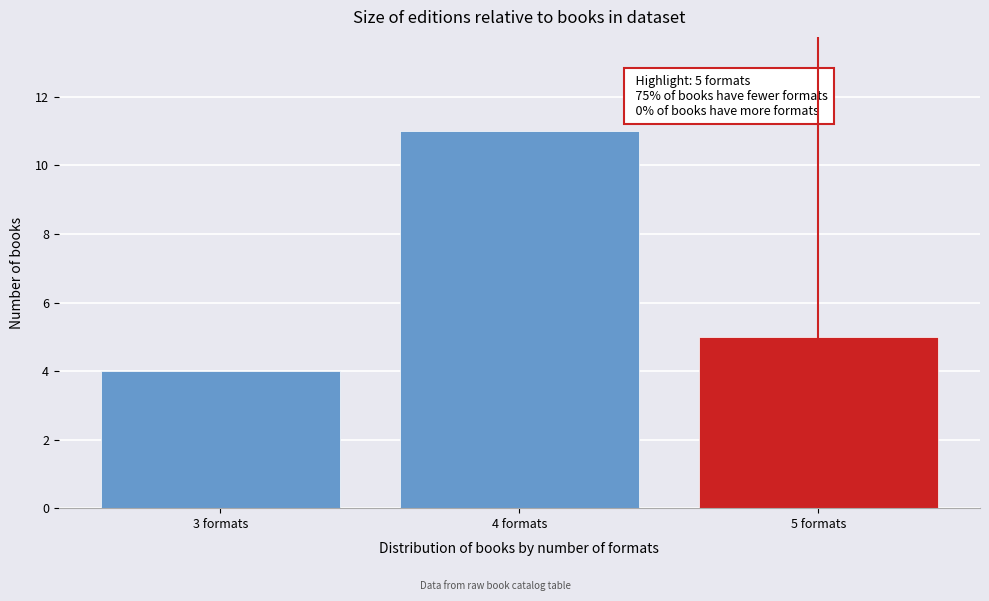

Reading left to right, what are all the values shown in this chart?

4	11	5